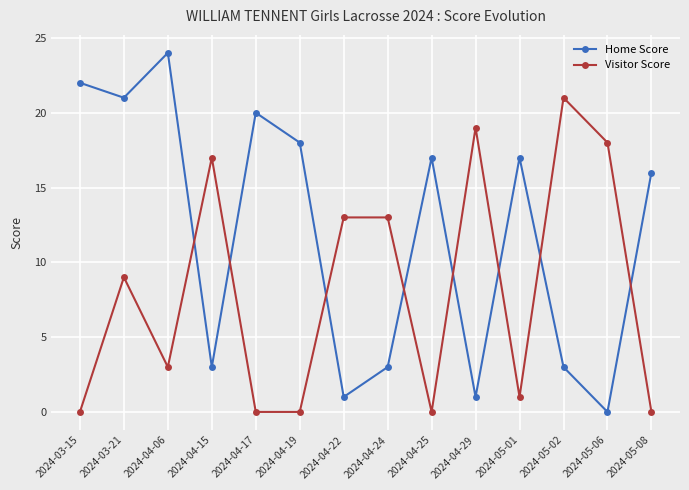

True or false: Visitor Score has a value of 13 at 2024-04-22.

True